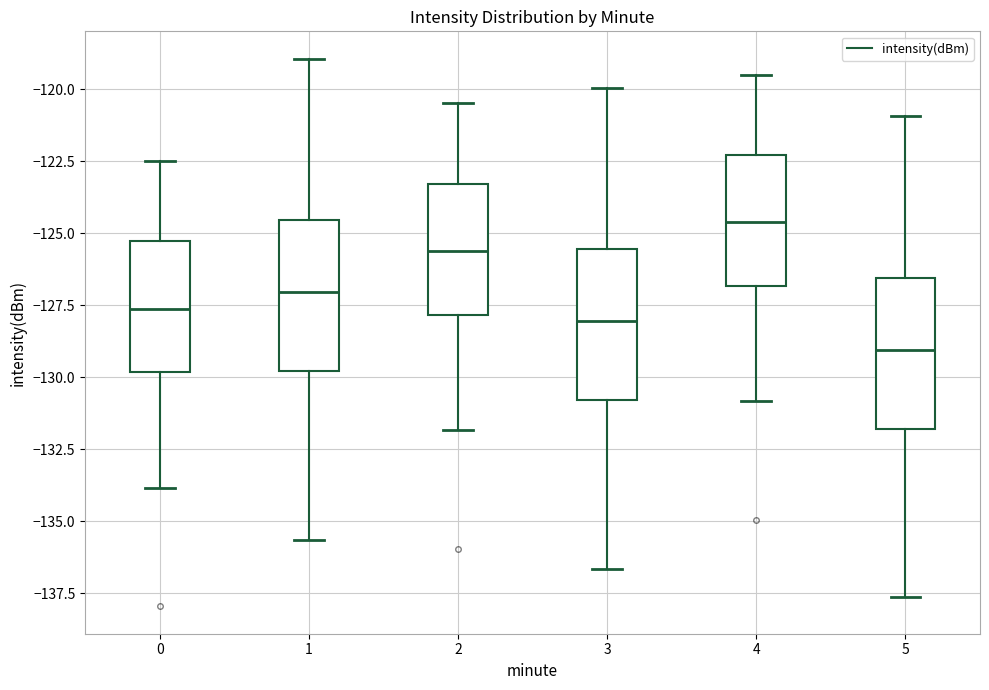

Where does the lower whisker of the box at x = 4 end on the y-axis? The values are not printed on the chart, so give them approximately, as read against the axis.

-131.0